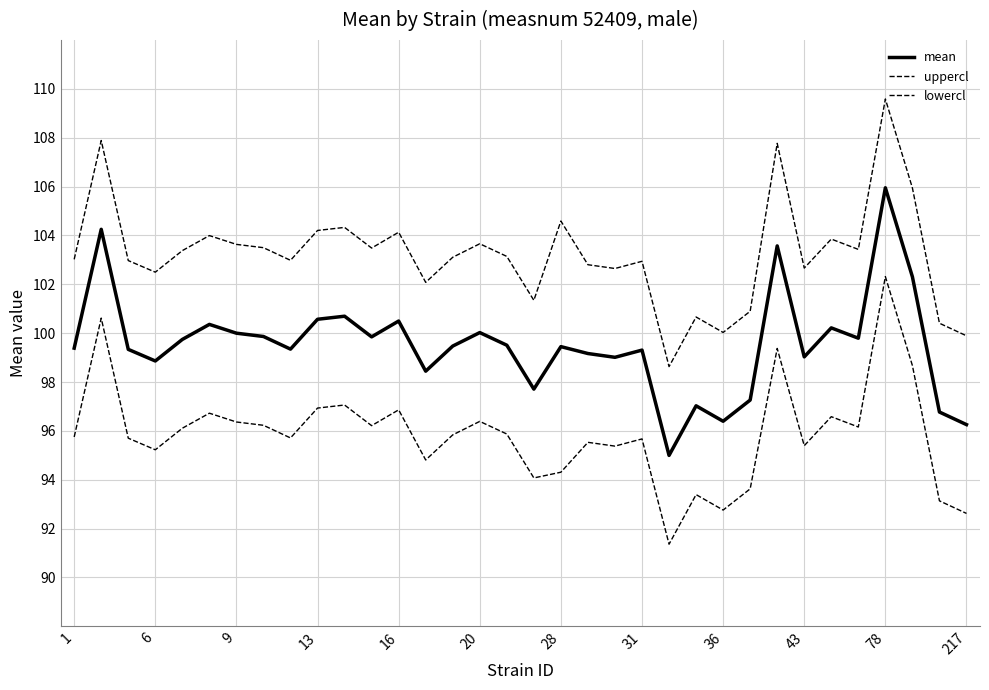

How many interior local peaks does the lowercl series have?

11